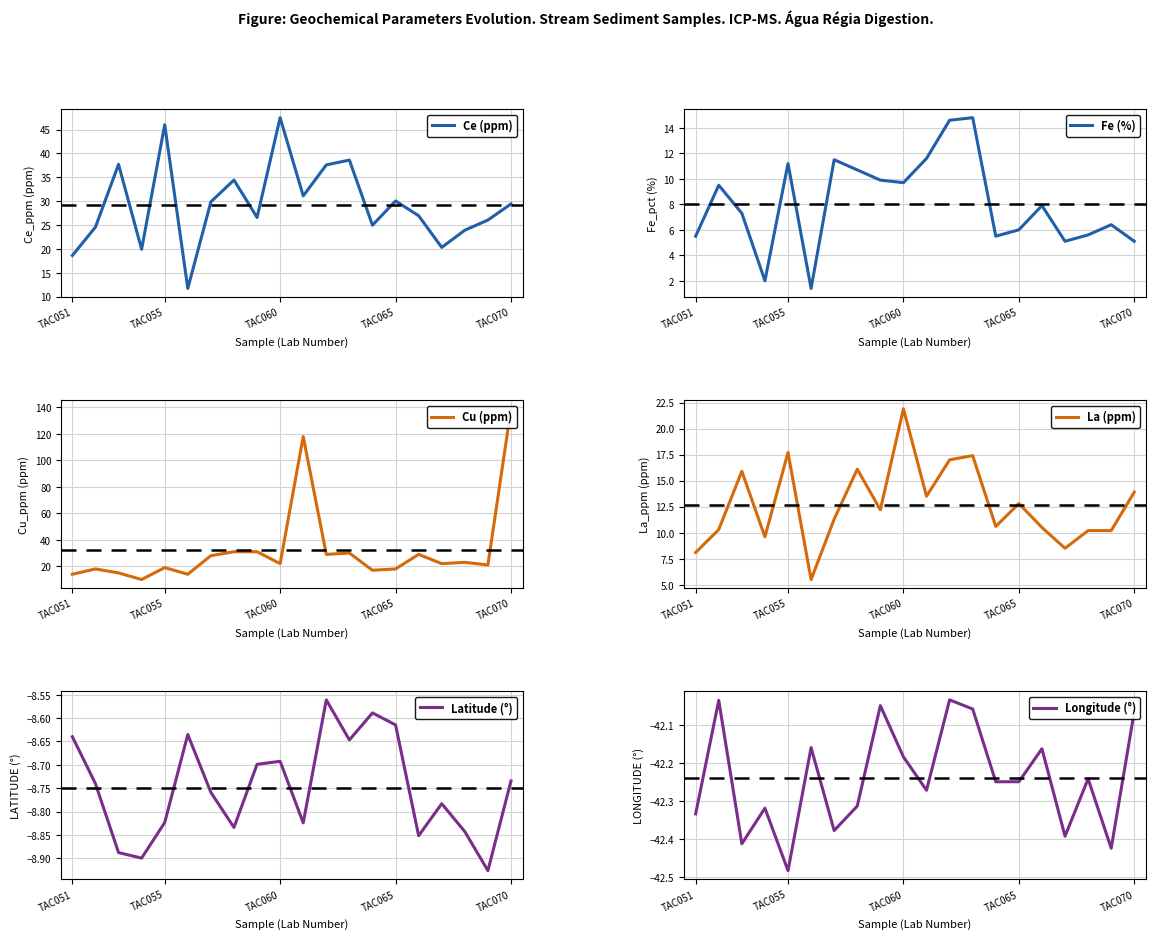

Is this an area chart (filled region under the line)?

No